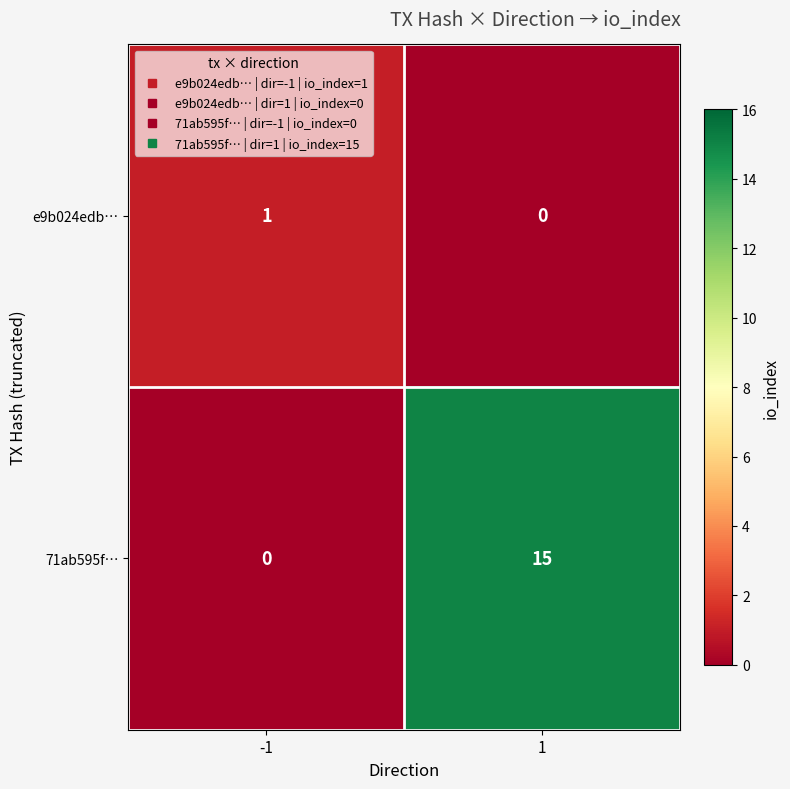

Reading right to left, transcribe all the data shown in this chart.

e9b024edb…: 1=0	-1=1
71ab595f…: 1=15	-1=0